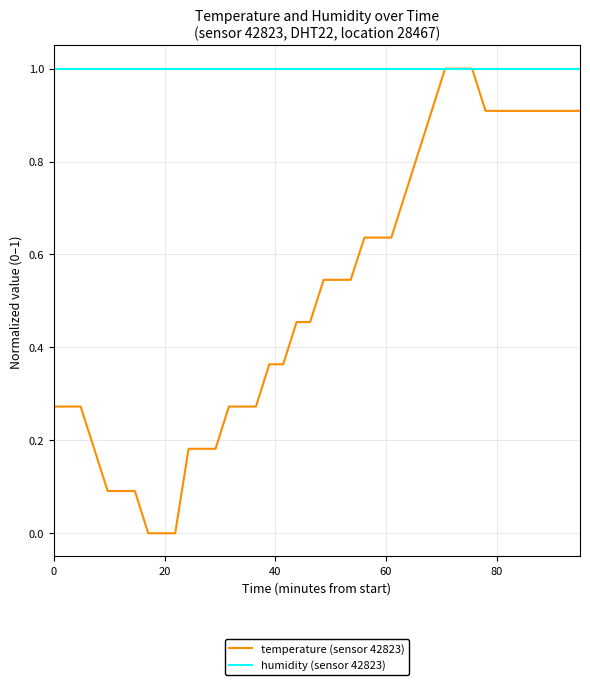

What are all the series names shown in the legend?

temperature (sensor 42823), humidity (sensor 42823)